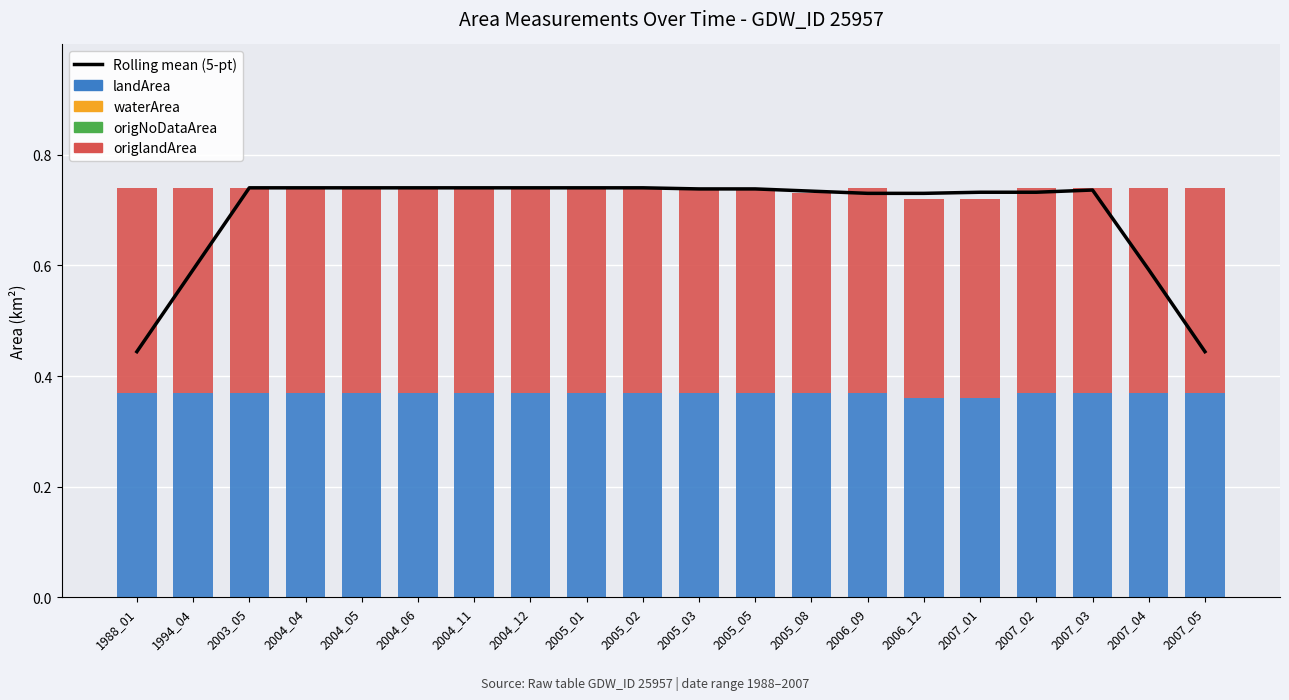

What is the minimum value for origlandArea?

0.4